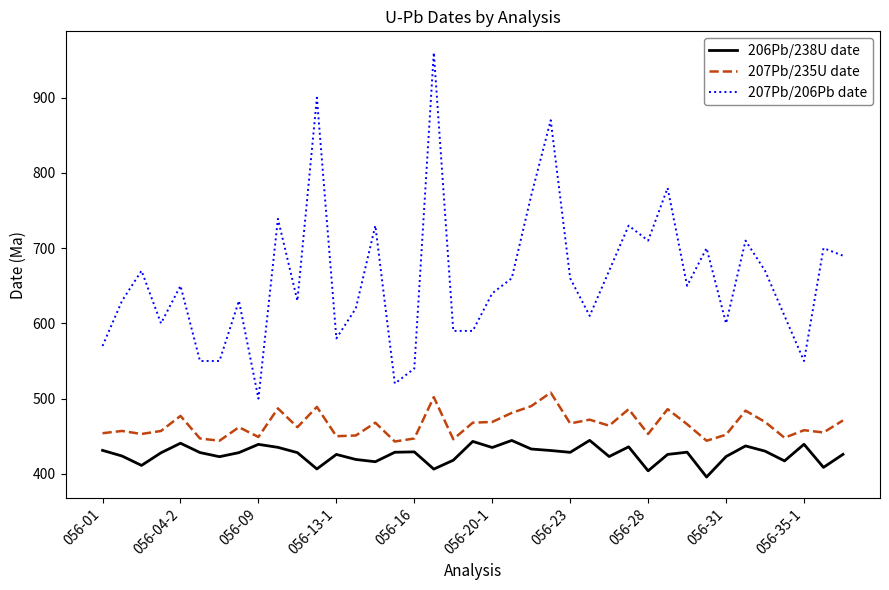

Rank the series by their average value, from highest to lowest.

207Pb/206Pb date, 207Pb/235U date, 206Pb/238U date